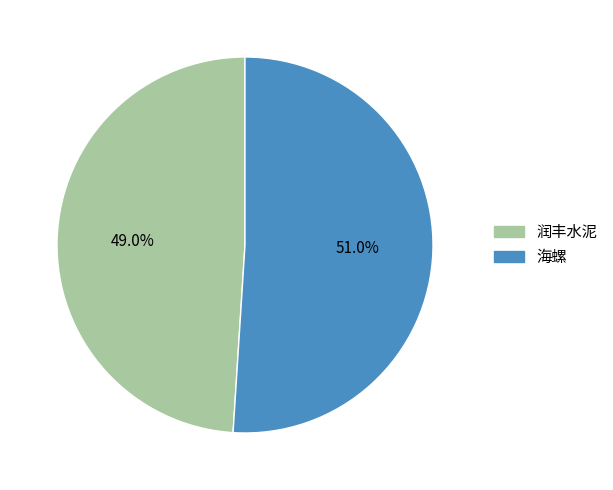

Does any single category account for the majority?

Yes